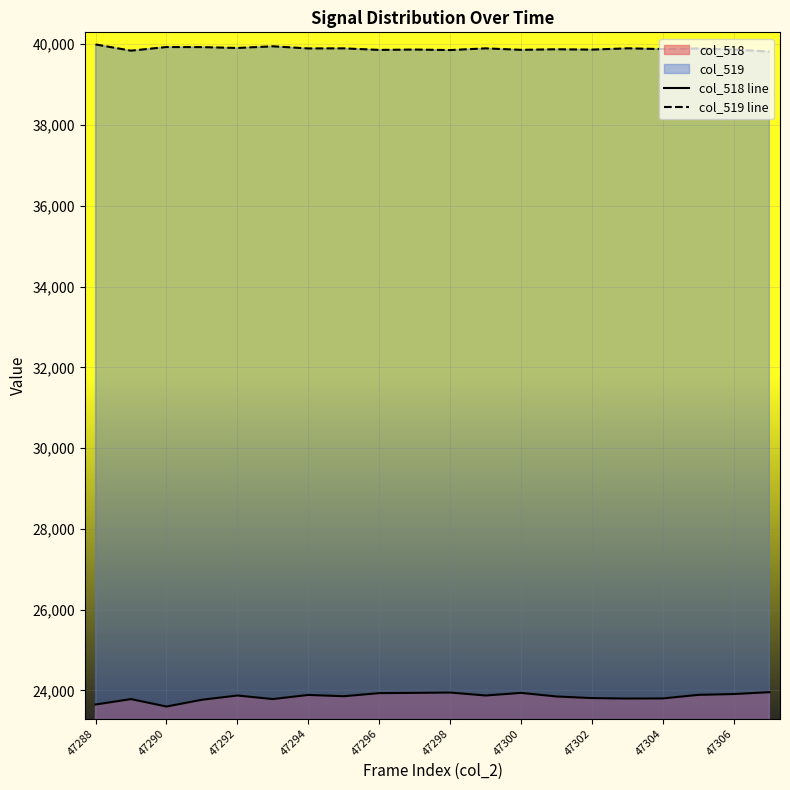

What is the smallest value displayed?

23603